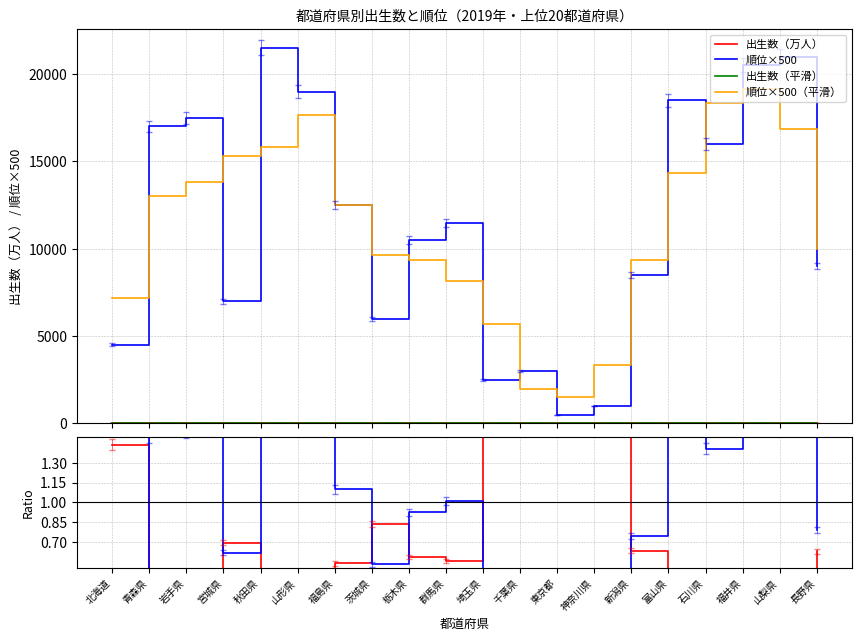

Where do 出生数（人） and 順位 first cross each other?

北海道 and 青森県